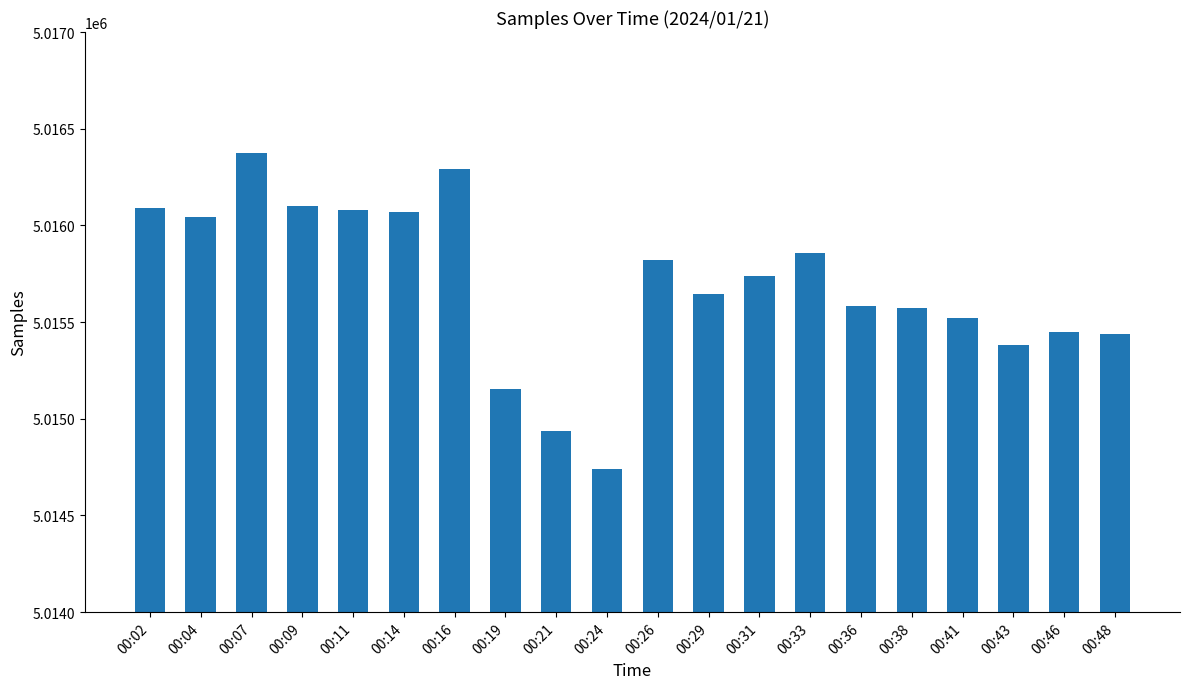

Approximately how many times larger is the value at 00:36 compared to 00:21?

1.0